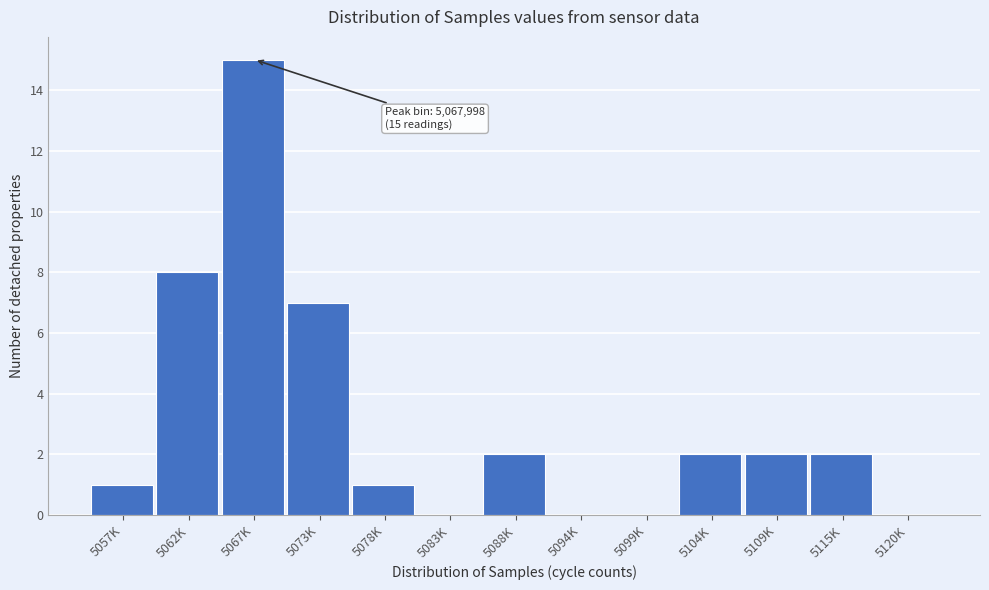

Reading left to right, transcribe all the data shown in this chart.

5057K=1	5062K=8	5067K=15	5073K=7	5078K=1	5083K=0	5088K=2	5094K=0	5099K=0	5104K=2	5109K=2	5115K=2	5120K=0